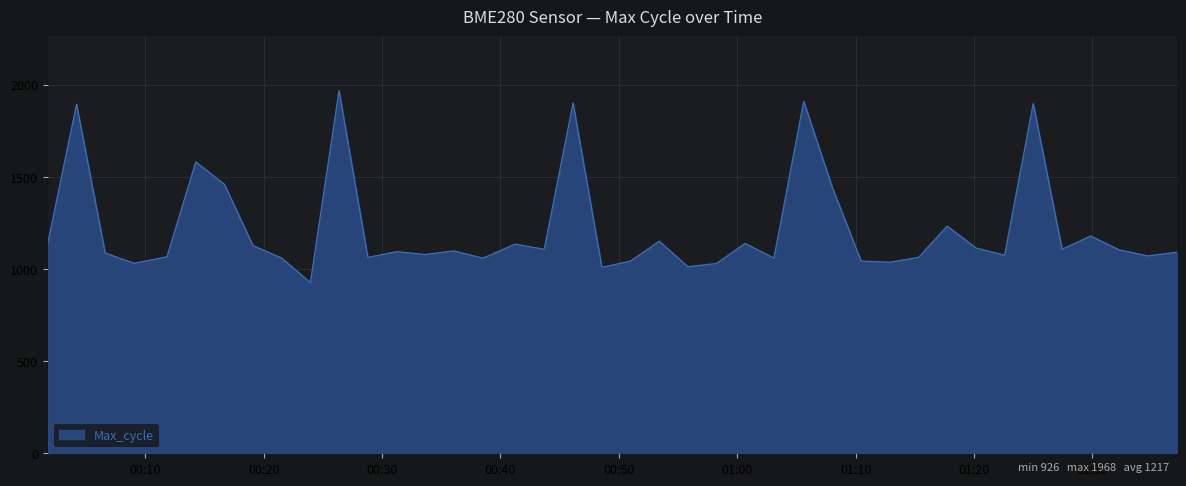

What is the minimum value shown in the chart?

926